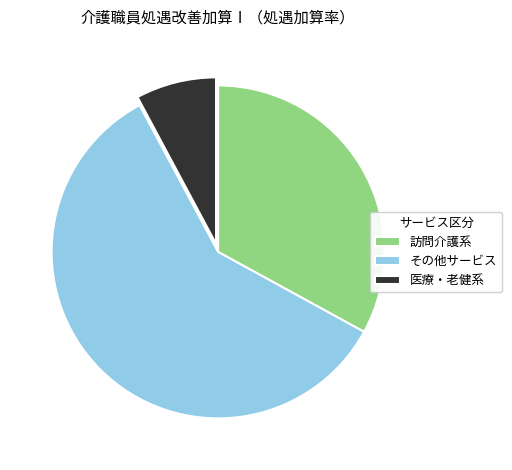

The 訪問介護系 slice represents 33% of the pie. True or false?

True